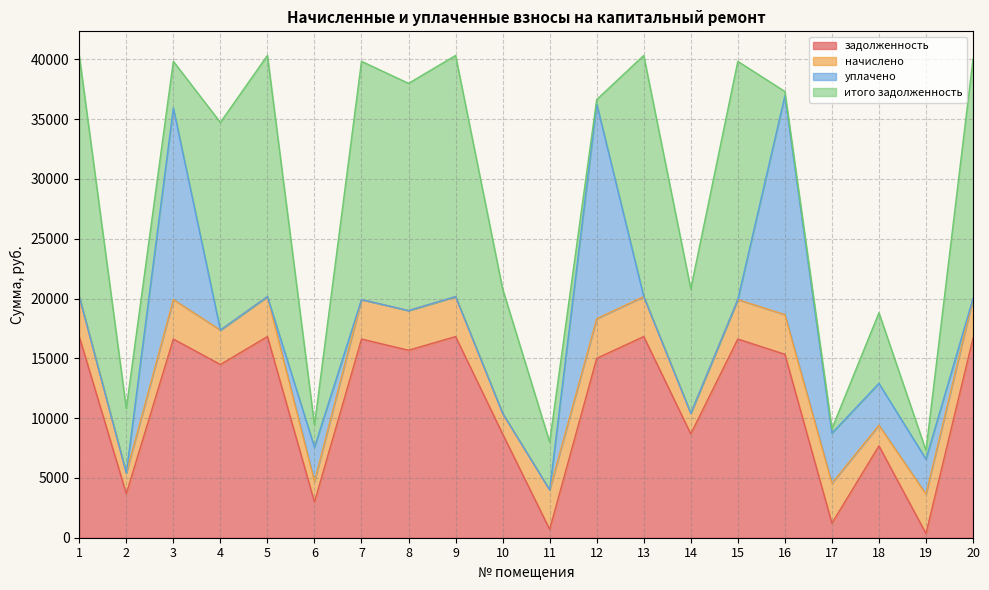

Rank the categories by уплачено value from highest to lowest.

16, 12, 3, 17, 18, 19, 6, 1, 2, 4, 5, 7, 8, 9, 10, 11, 13, 14, 15, 20